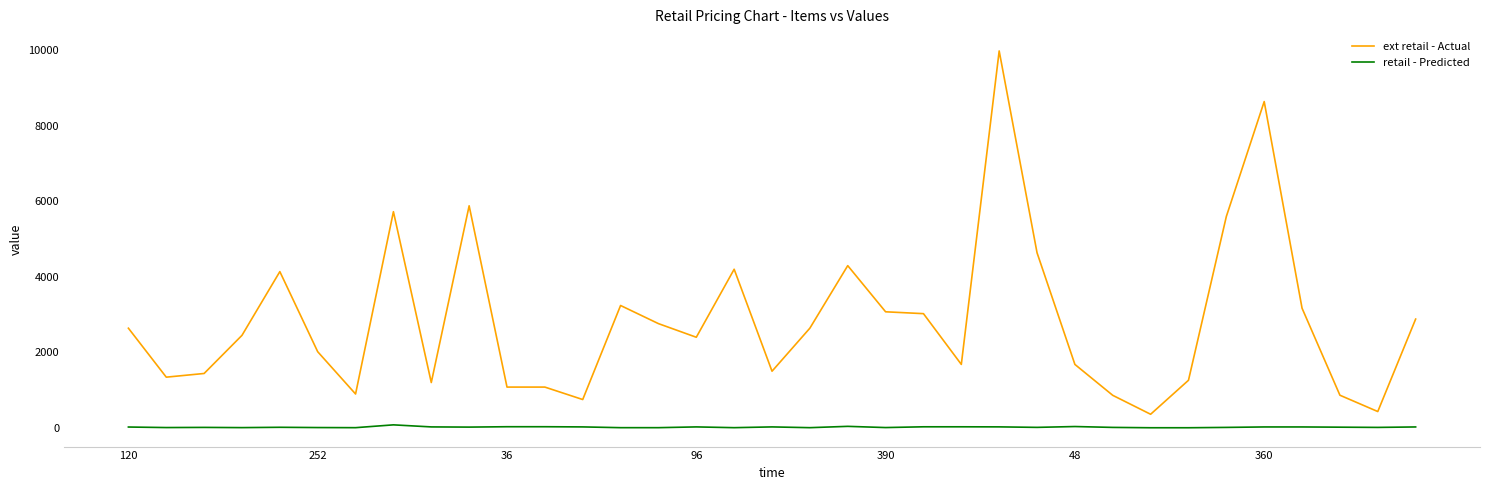

What are all the series names shown in the legend?

ext retail - Actual, retail - Predicted